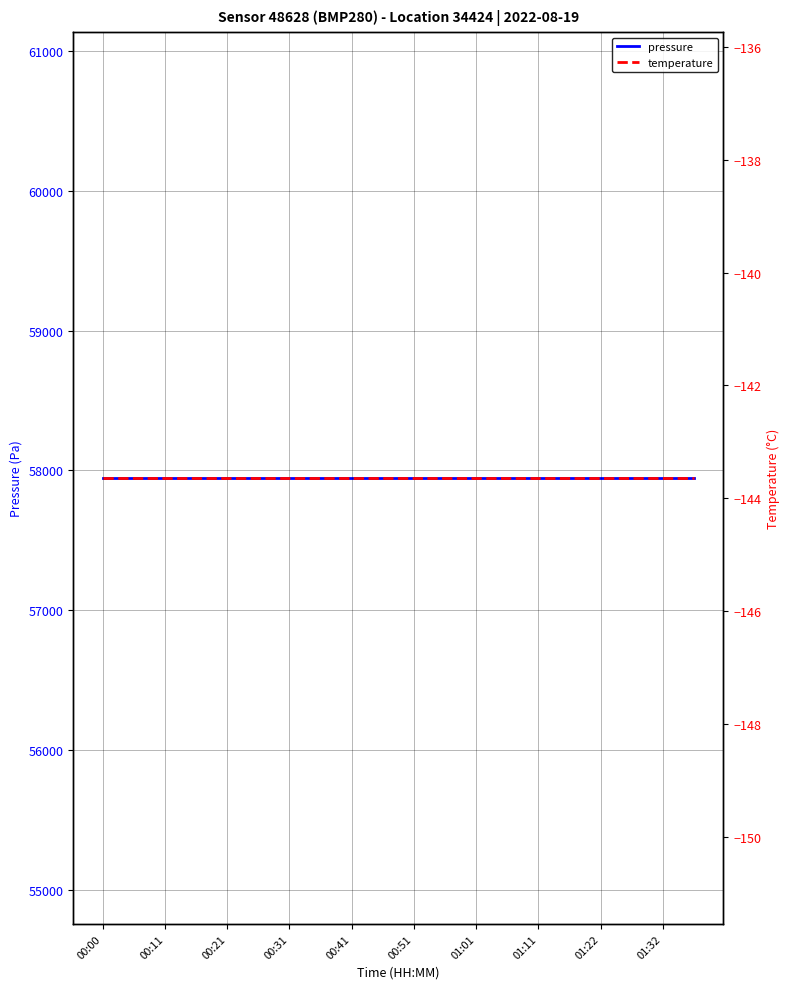

Reading left to right, extract all data points from this chart.

pressure: 57945.7	57945.7	57945.7	57945.7	57945.7	57945.7	57945.7	57945.7	57945.7	57945.7	57945.7	57945.7	57945.7	57945.7	57945.7	57945.7	57945.7	57945.7	57945.7	57945.7
temperature: -143.6	-143.6	-143.6	-143.6	-143.6	-143.6	-143.6	-143.6	-143.6	-143.6	-143.6	-143.6	-143.6	-143.6	-143.6	-143.6	-143.6	-143.6	-143.6	-143.6